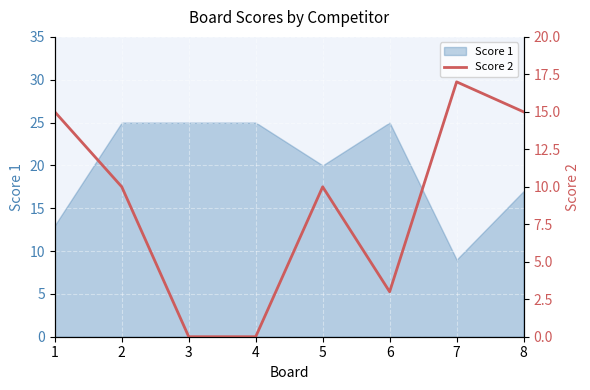

The chart shows a value of 7 at 4. True or false?

False